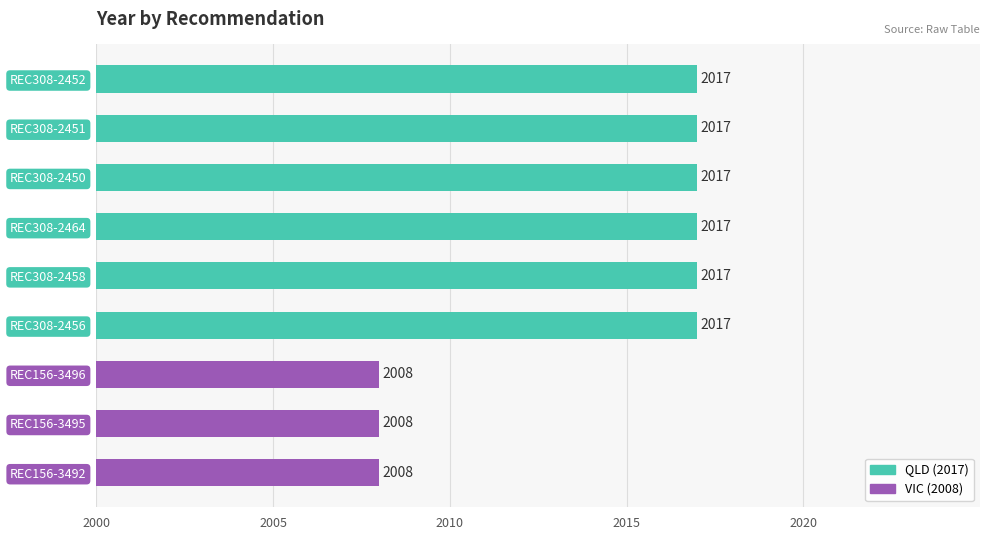

Is it true that the value at REC308-2450 is 3094?

False